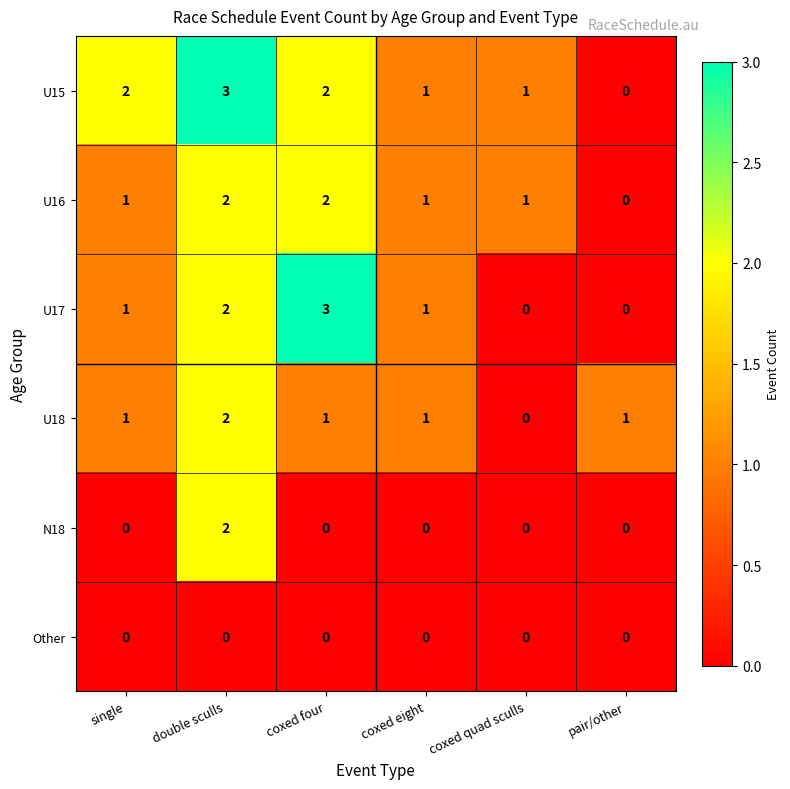

What is the spread (max minus min) of values at pair/other?

1